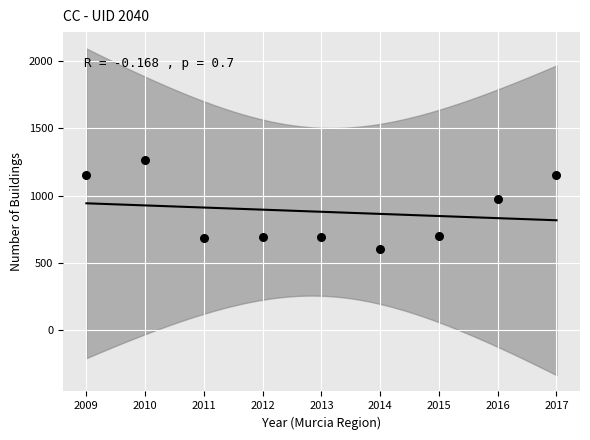

What Y value in the scatter plot is closest to 935?

972